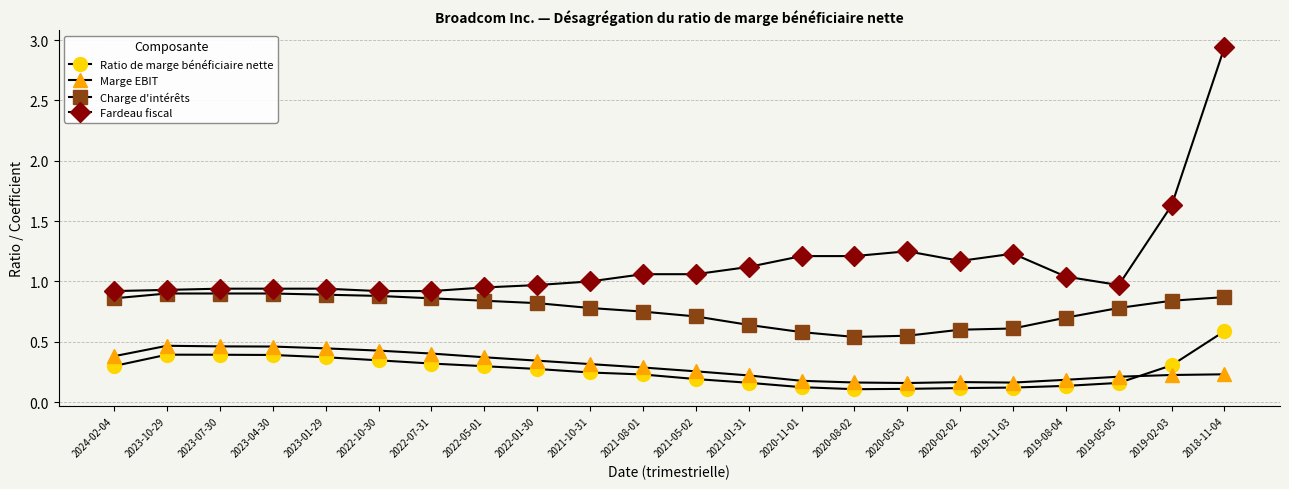

True or false: Ratio de marge bénéficiaire nette and Fardeau fiscal intersect in this chart.

False